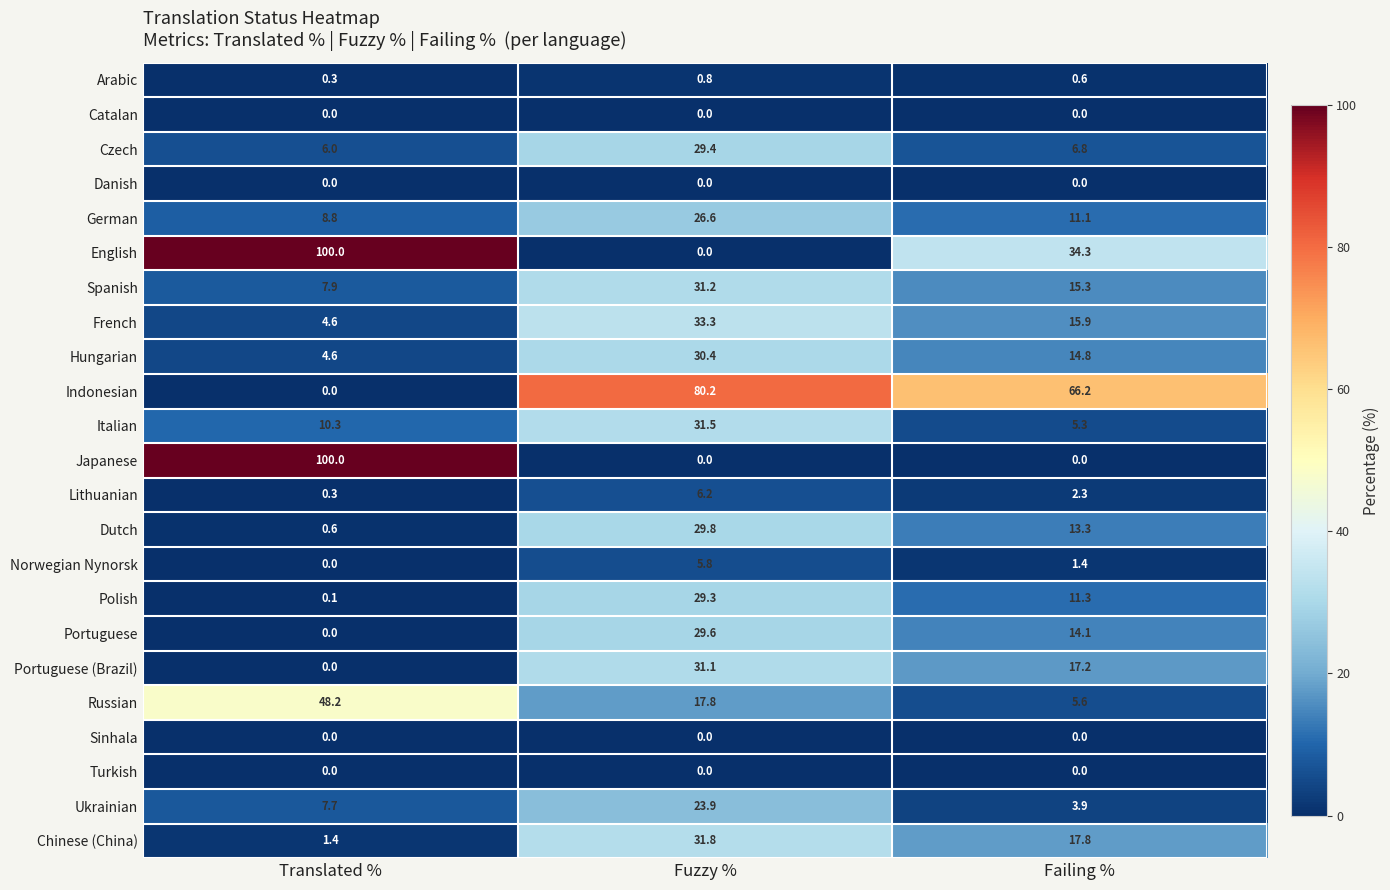

What is the greatest value displayed?

100.0